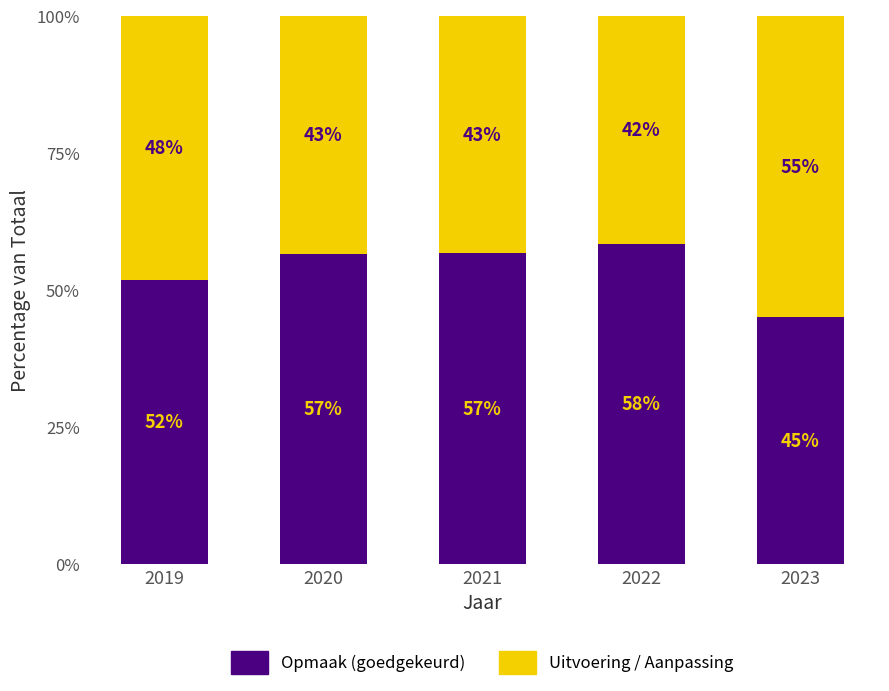

How many categories are shown in the chart?

5